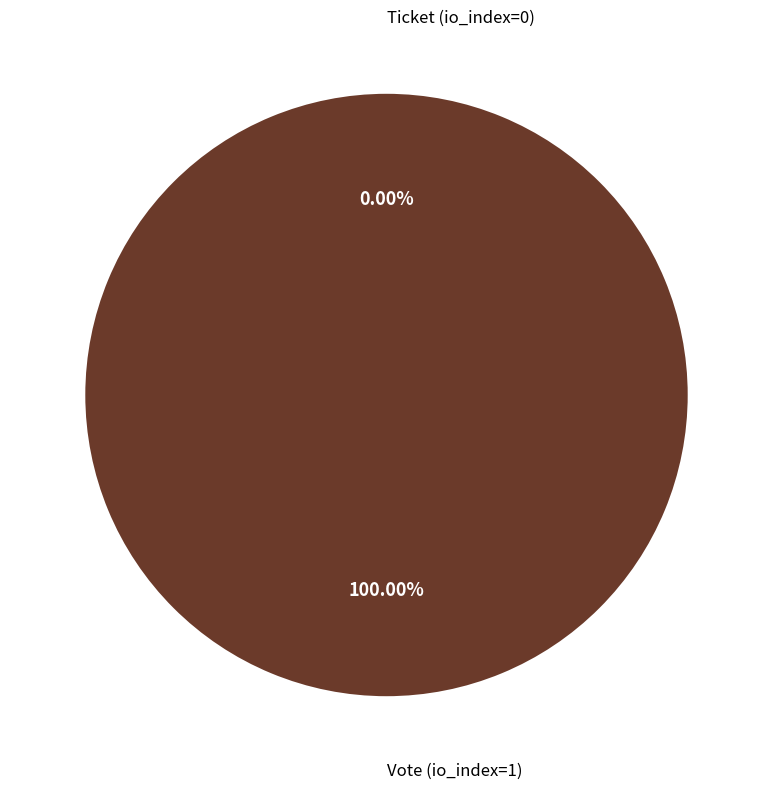

True or false: Vote (io_index=1) accounts for 99% of the total.

False